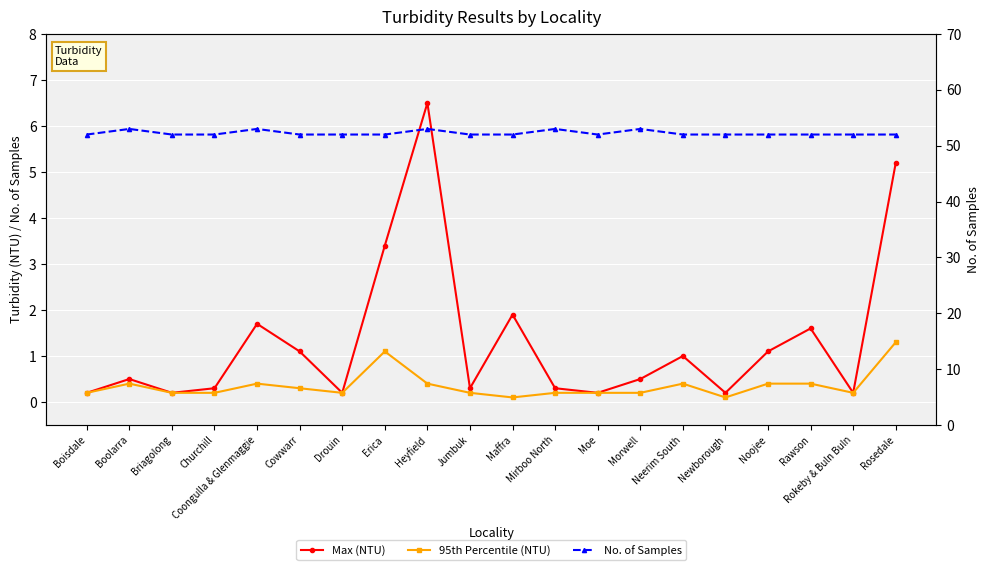

How many categories are shown in the chart?

20